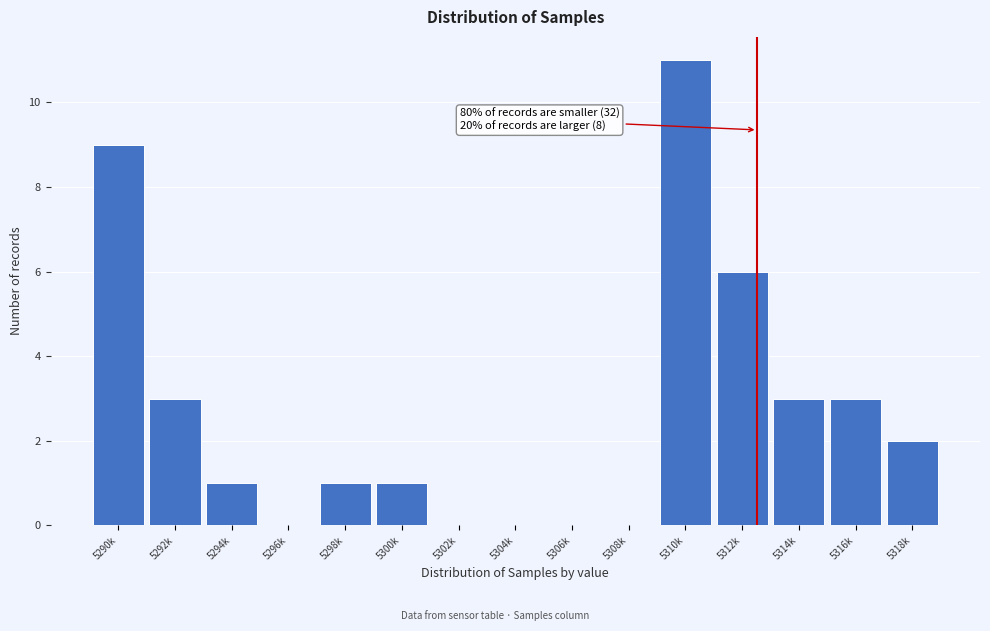

Reading left to right, what are all the values shown in this chart?

5290k=9	5292k=3	5294k=1	5296k=0	5298k=1	5300k=1	5302k=0	5304k=0	5306k=0	5308k=0	5310k=11	5312k=6	5314k=3	5316k=3	5318k=2